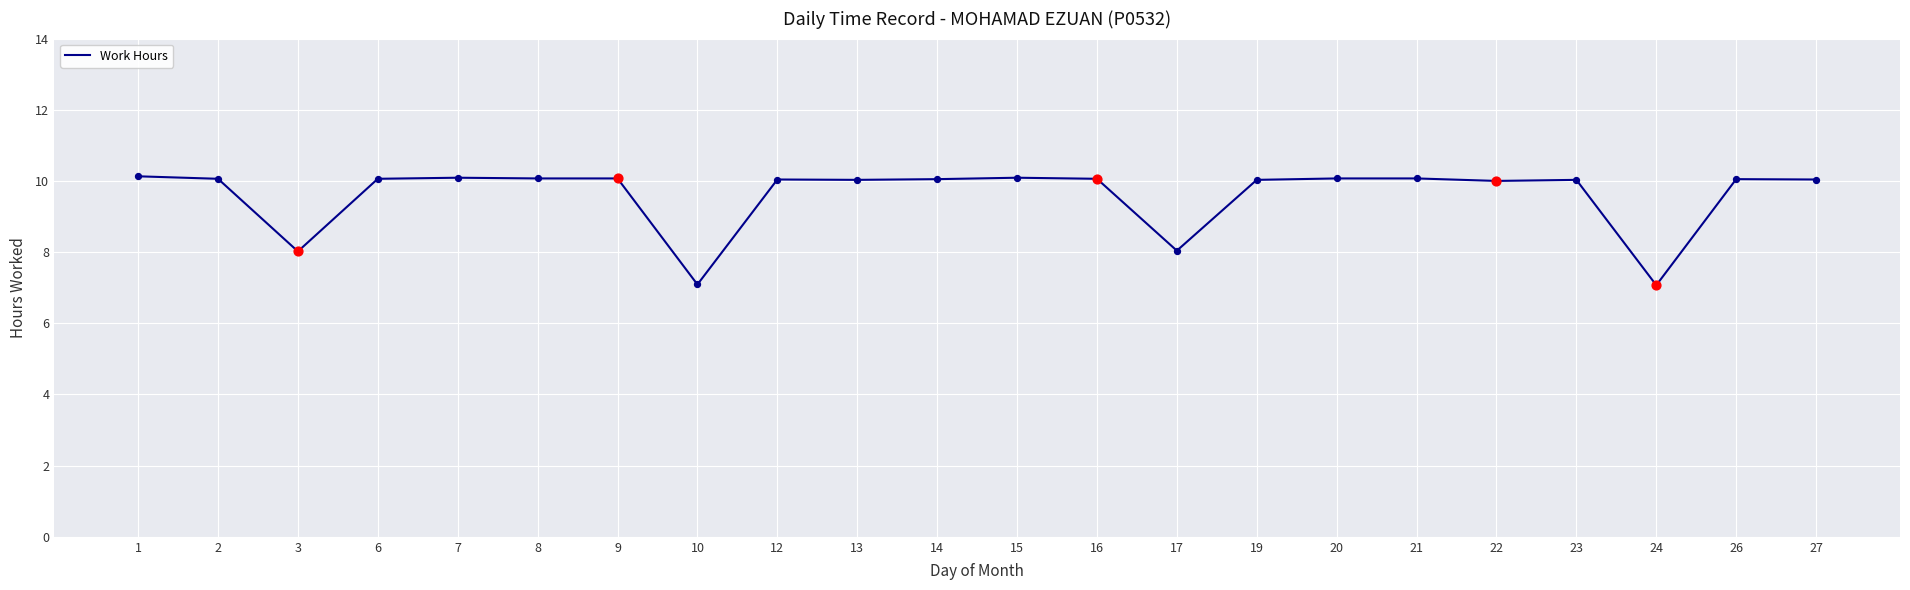

Between 12 and 24, which is larger?

12